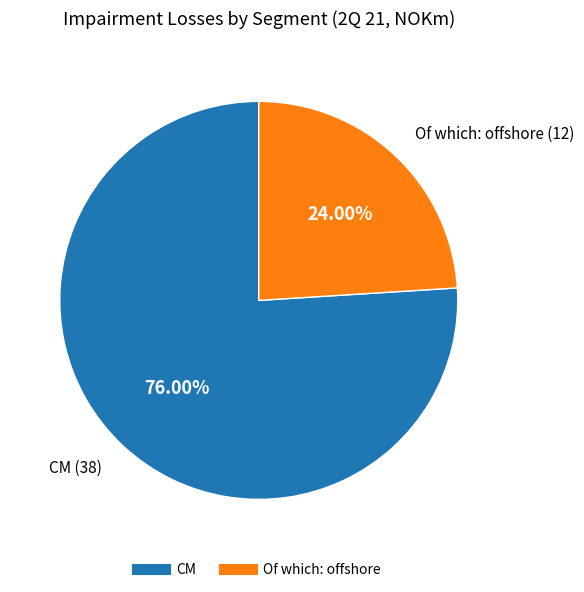

Which has a higher value, Of which: offshore or CM?

CM